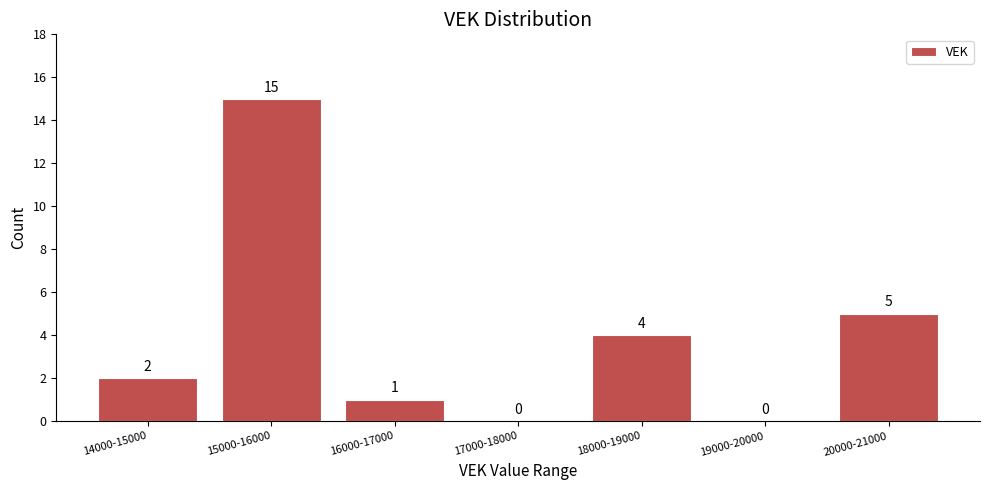

Reading right to left, list all the values displayed in this chart.

20000-21000=5	19000-20000=0	18000-19000=4	17000-18000=0	16000-17000=1	15000-16000=15	14000-15000=2